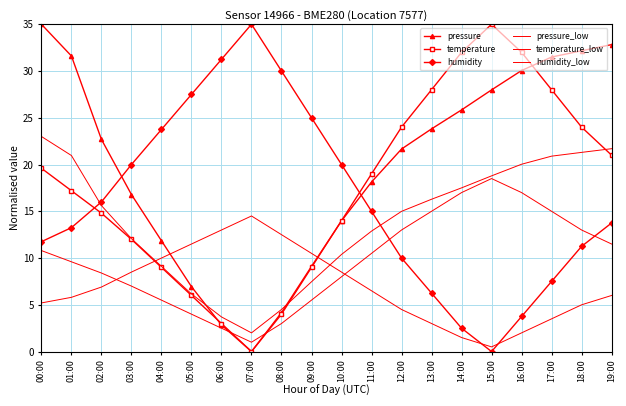

Where is temperature_low nearest to the value 9?

01:00